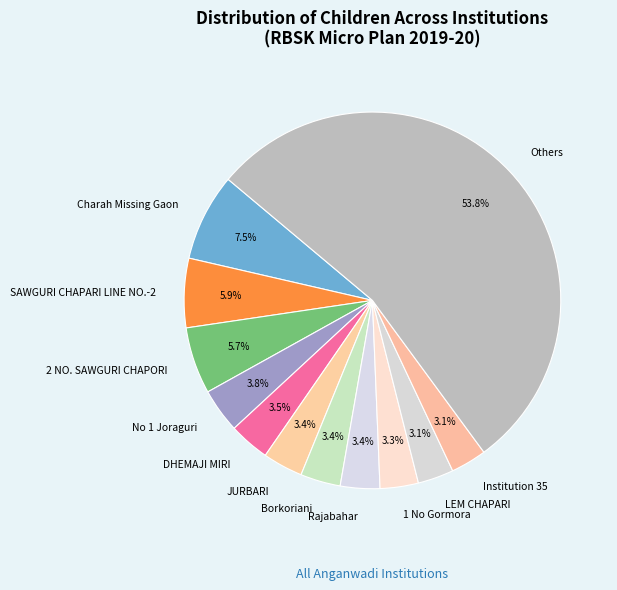

What is the largest slice in the pie chart?

Others